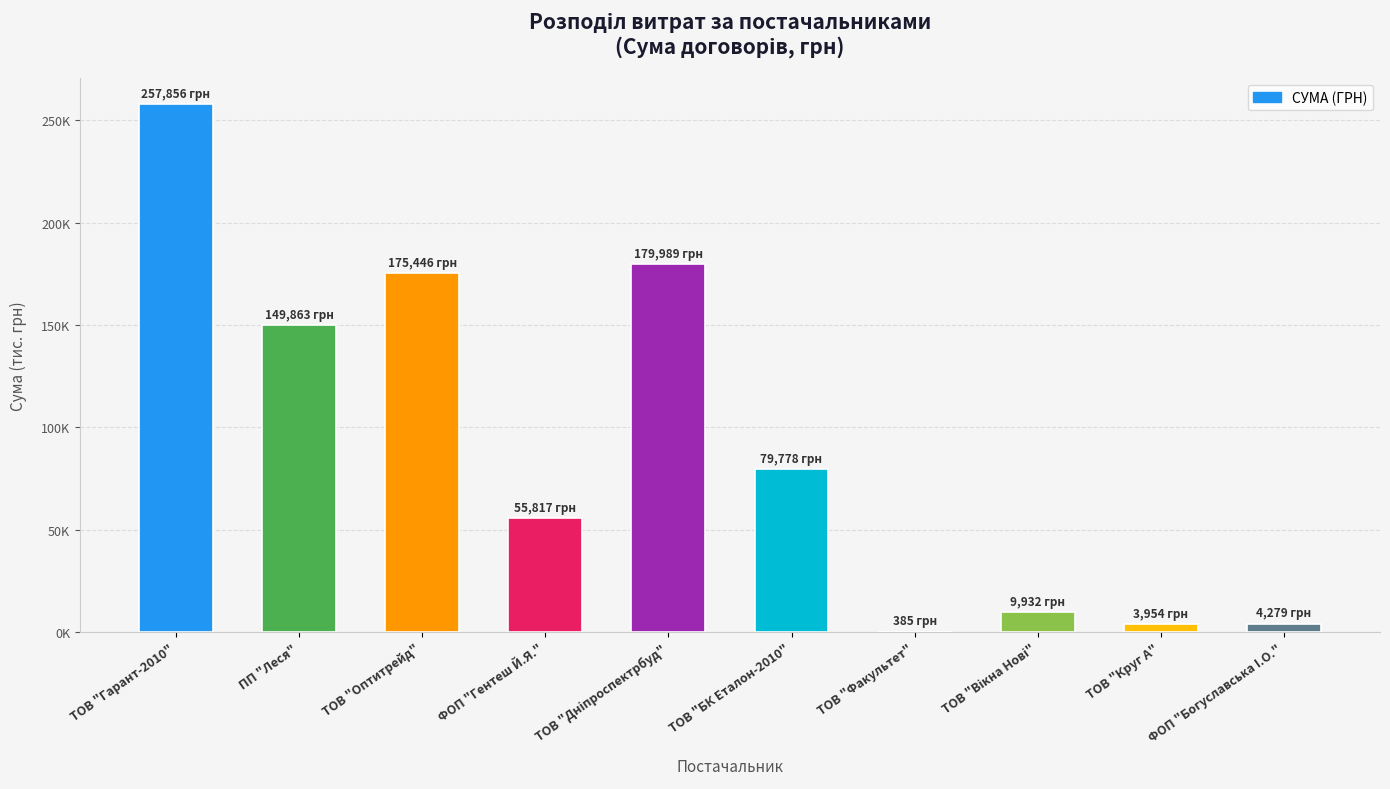

Are the bars horizontal?

No